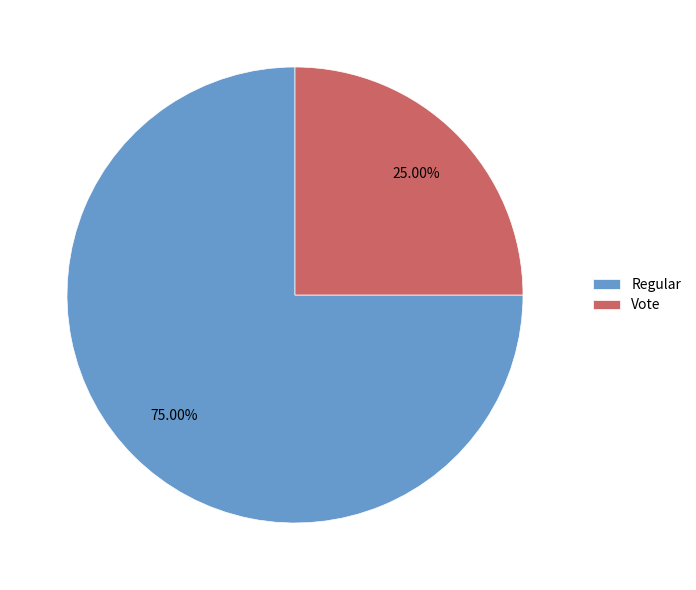

To the nearest percent, what is the average slice percentage?

50%